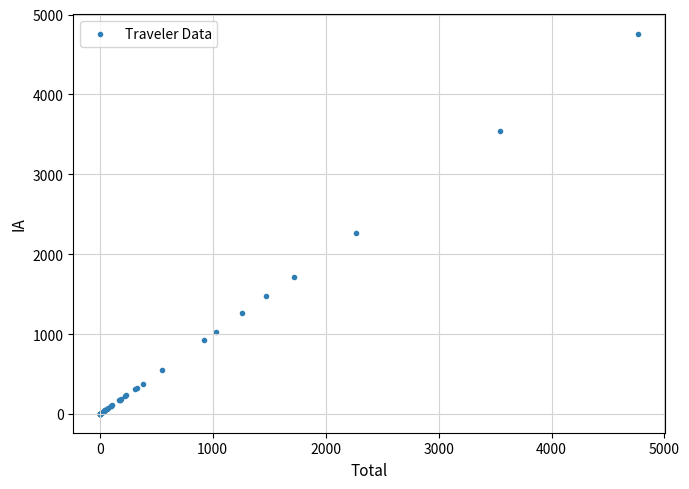

What Y value in the scatter plot is closest to 2382?

2268.3